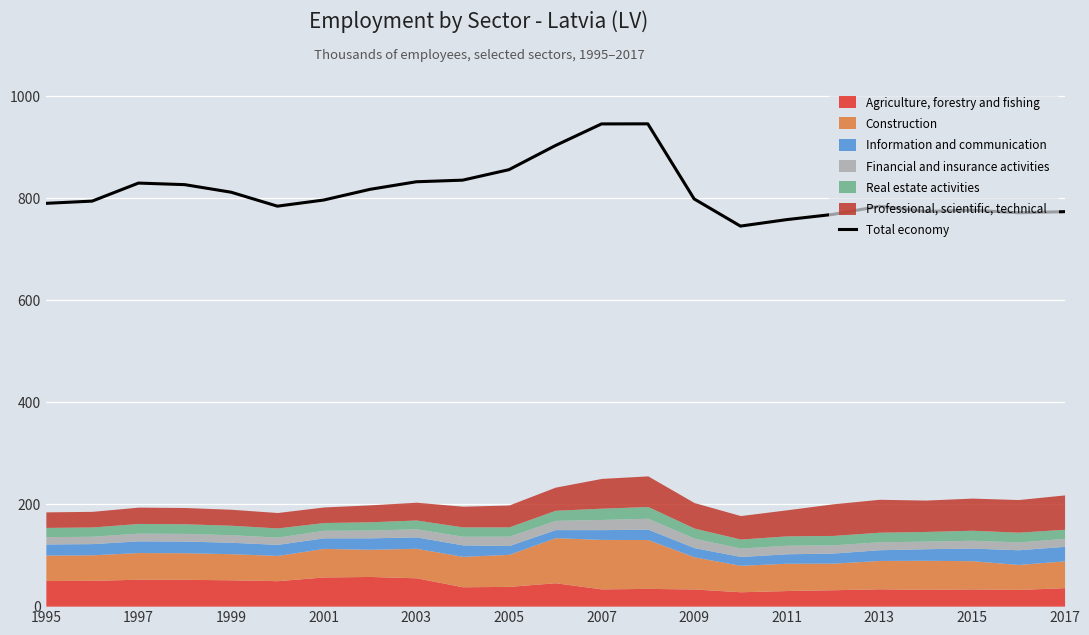

What is the maximum value for Total economy?

944.6